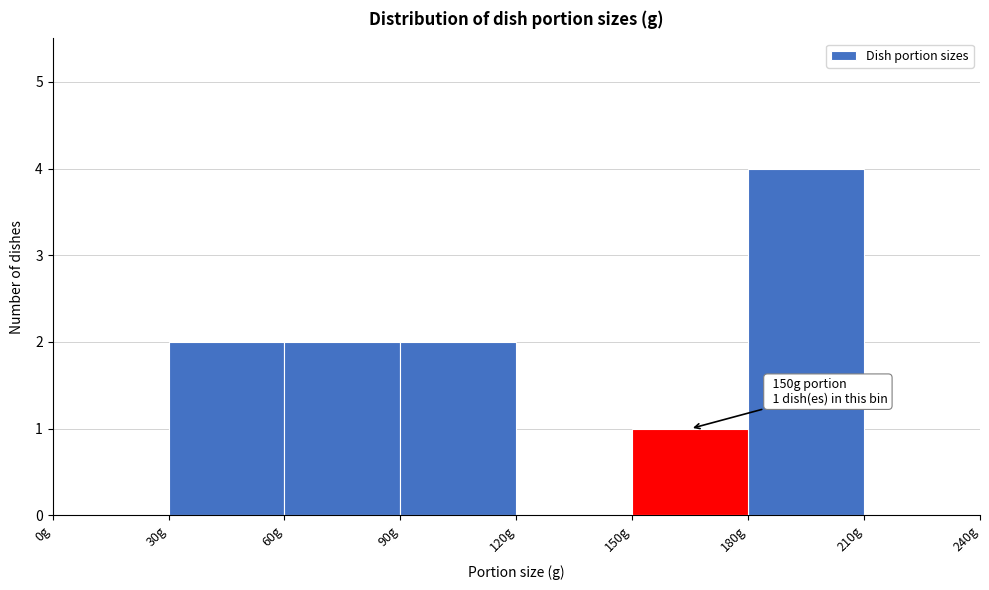

Which range on the x-axis has the tallest bar?

180 to 210